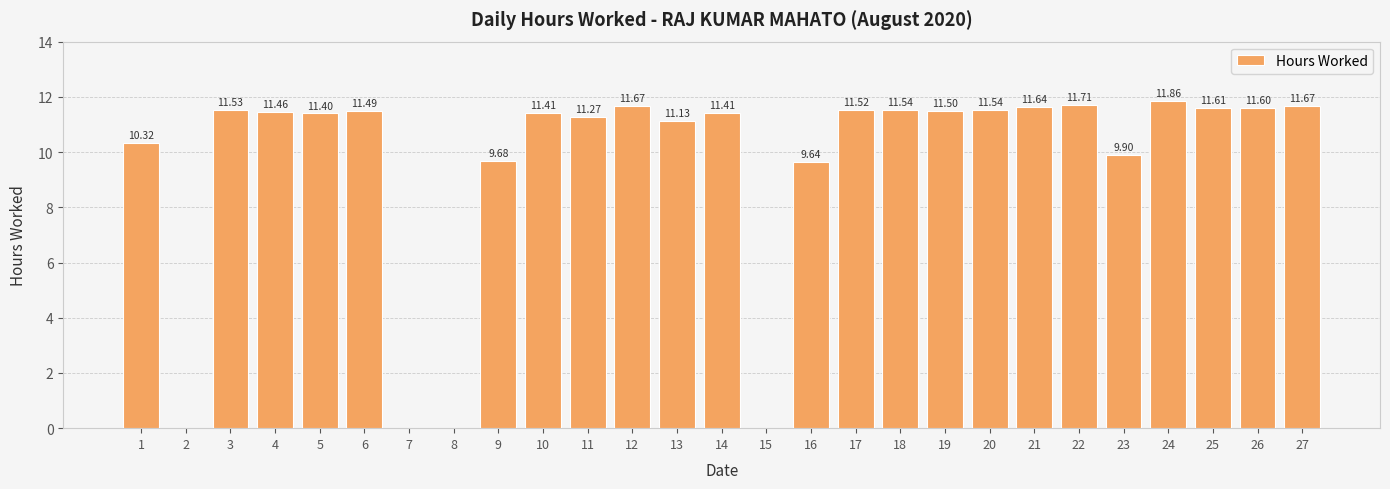

How many data points are above 11?

19